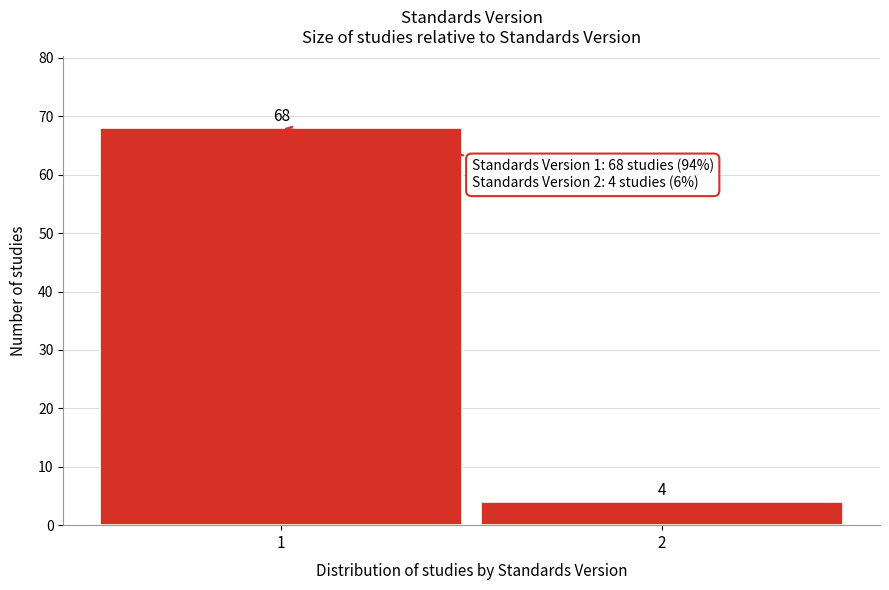

Reading left to right, transcribe all the data shown in this chart.

68	4